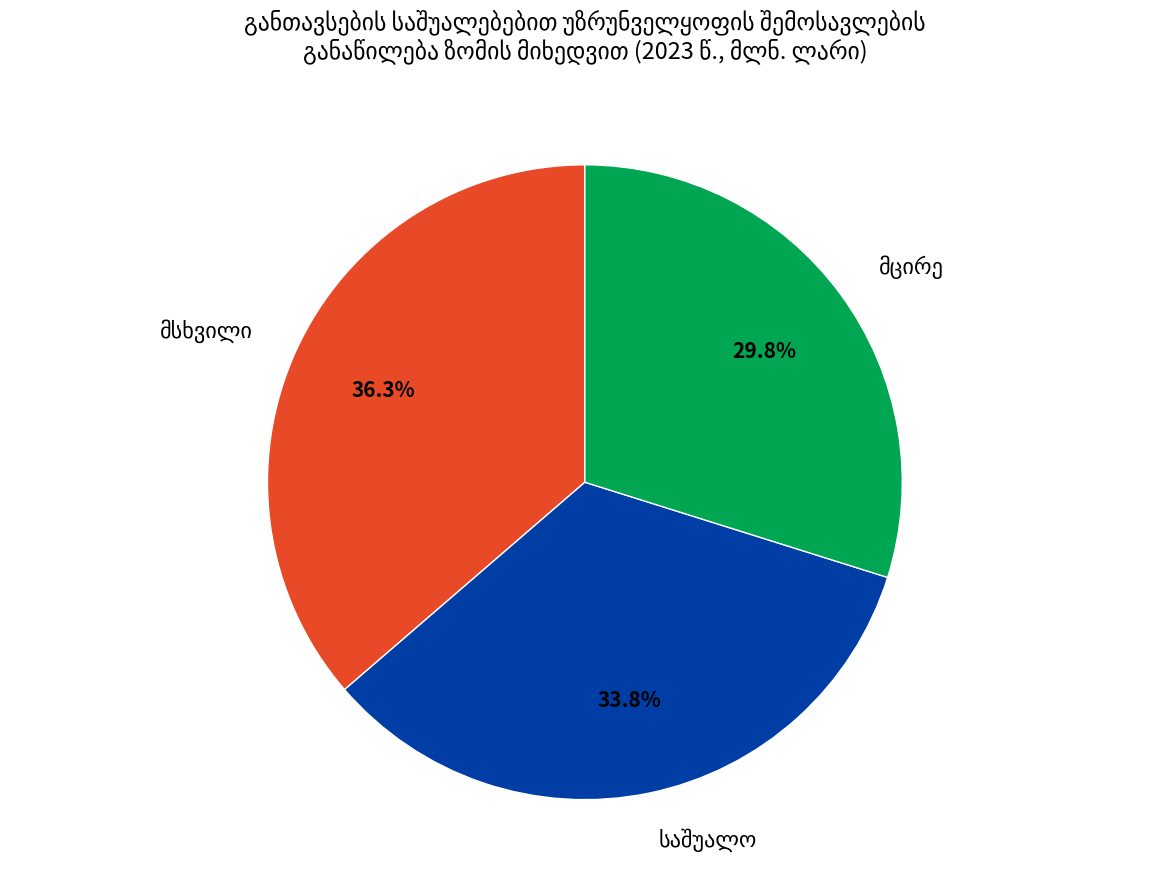

Is there a majority slice in this chart?

No